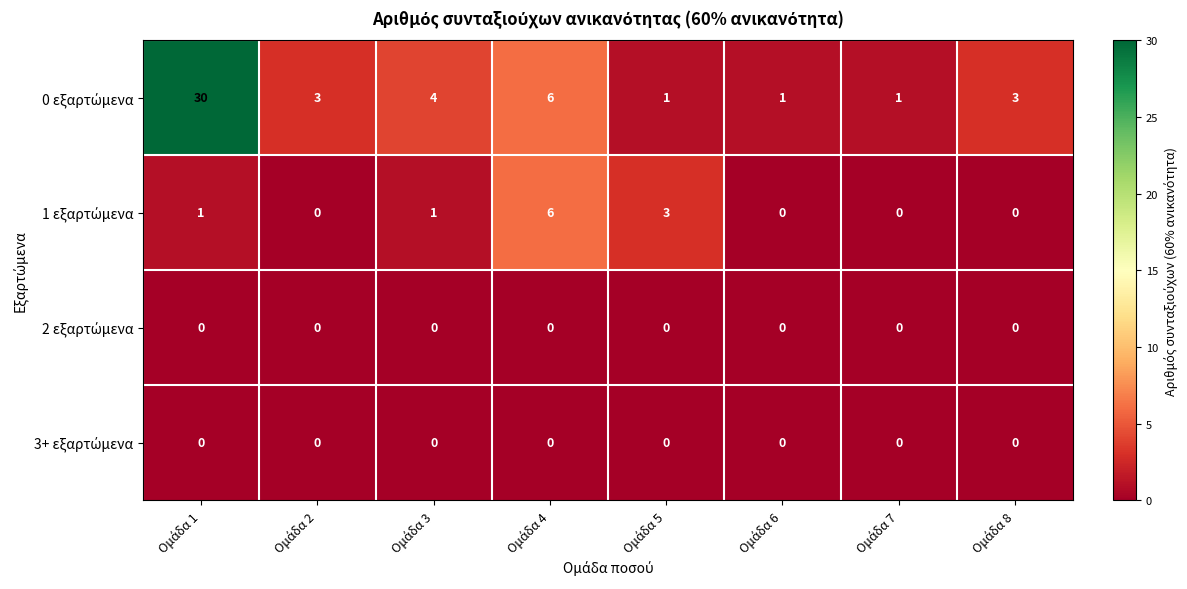

Count the number of data series in this chart.

4